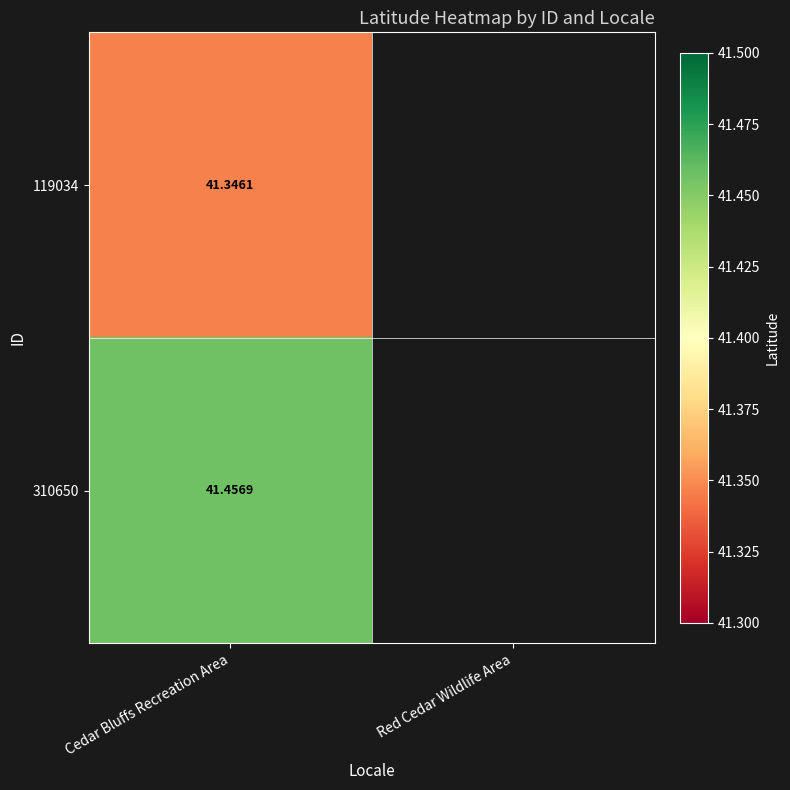

Is the value of 119034 at Cedar Bluffs Recreation Area greater than the value of 310650 at Cedar Bluffs Recreation Area?

No